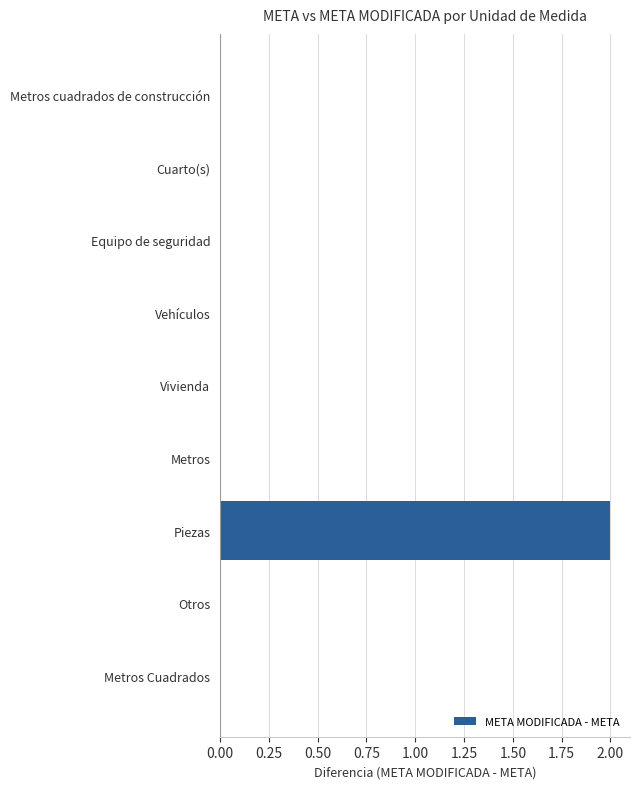

Is it true that the value at Vivienda is 1?

False